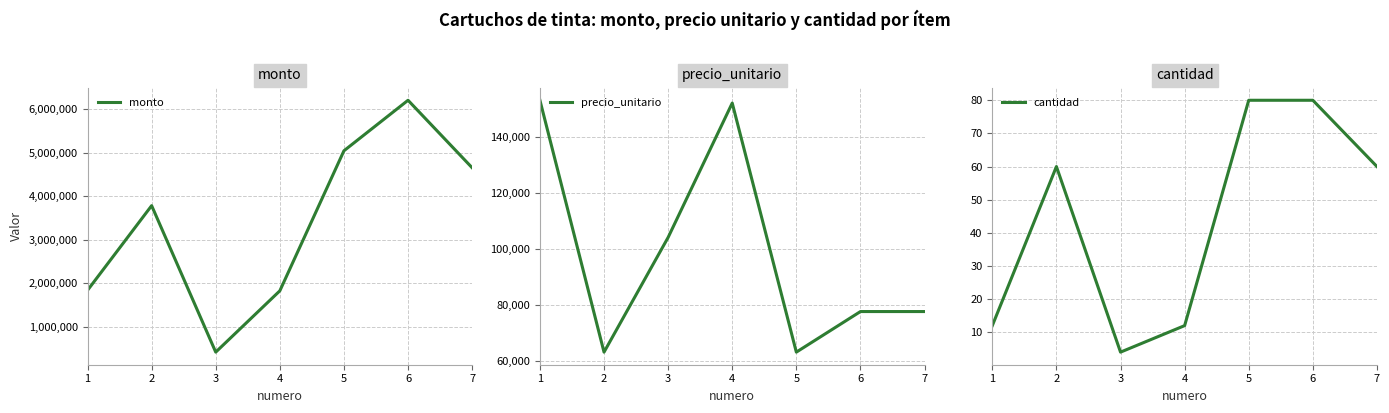

Is this an area chart (filled region under the line)?

No